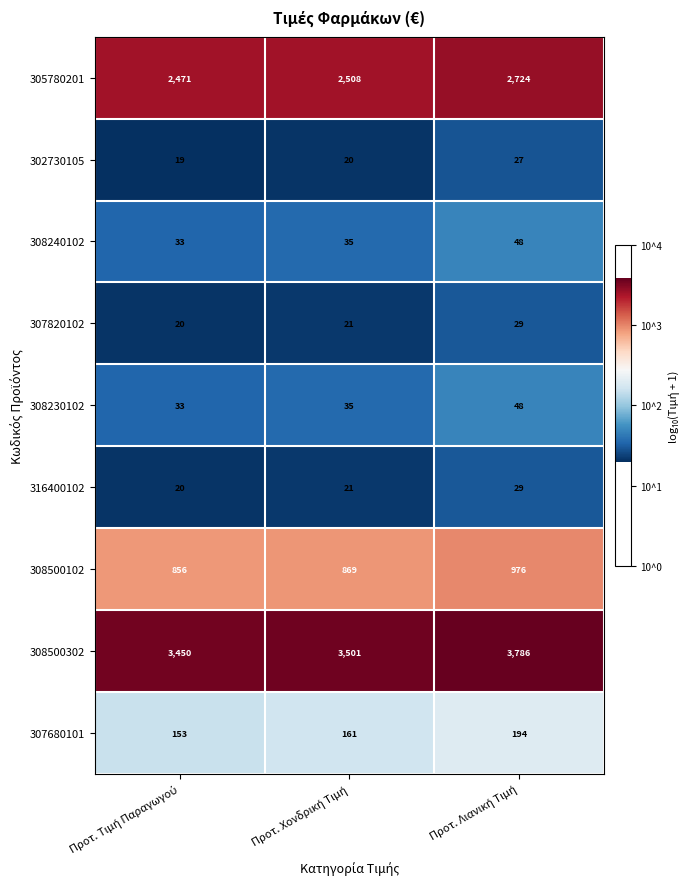

Count the 305780201 values in the range 2471 to 2724.

3